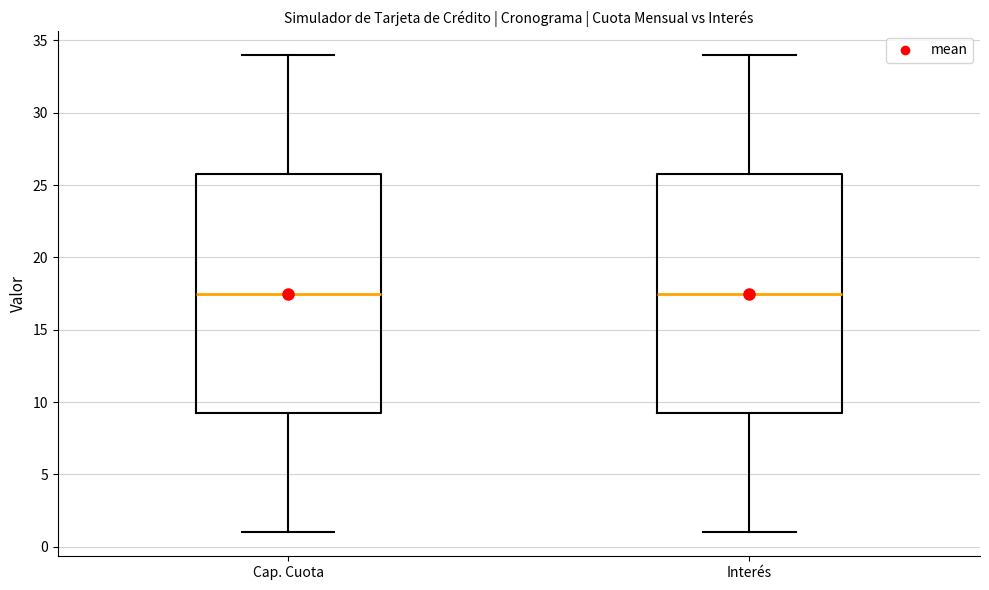

Reading left to right, transcribe this box plot: for each box, give where its median line is, the range the box spans, and where its two whiskers end, as read against the y-axis. The values are not printed on the chart, so give them approximately, as read against the axis.

Cap. Cuota: median 17.5, box 9.5 to 26.0, whiskers 1.0 to 34.0
Interés: median 17.5, box 9.5 to 26.0, whiskers 1.0 to 34.0